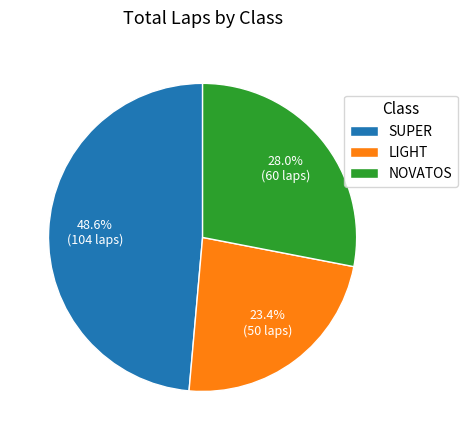

To the nearest percent, what is the difference between the largest and smallest slice percentages?

25%